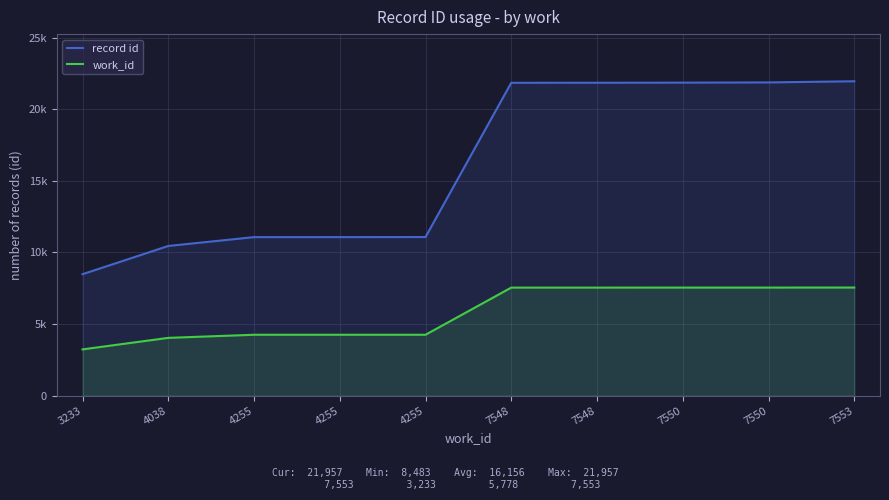

What is the value of the record id point at the 2nd from the left?

10455